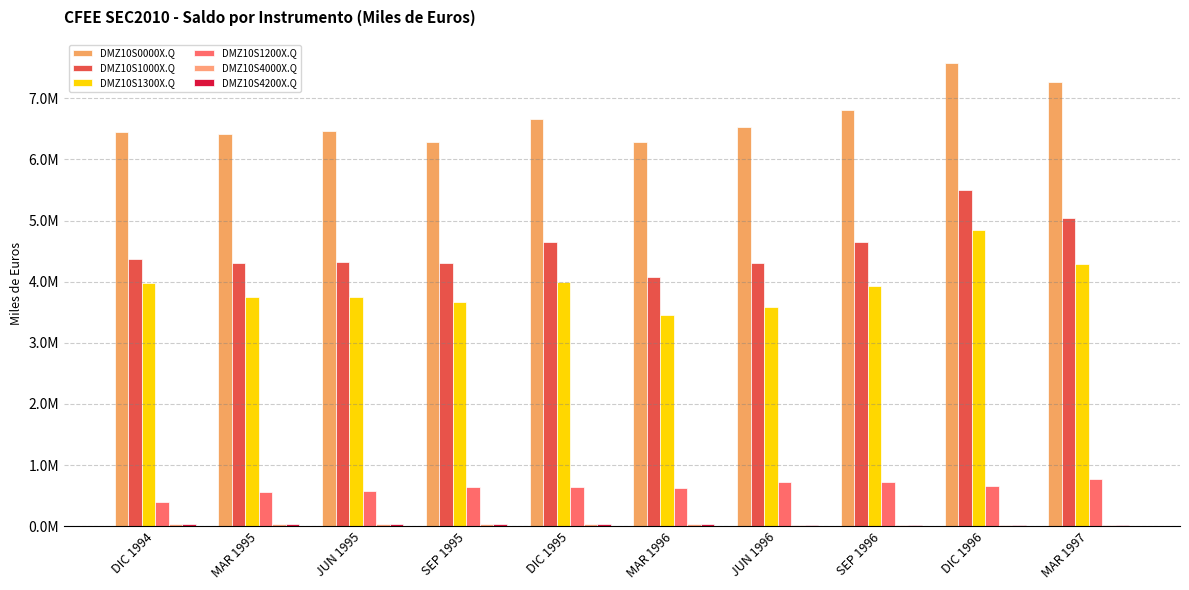

Are the bars horizontal?

No